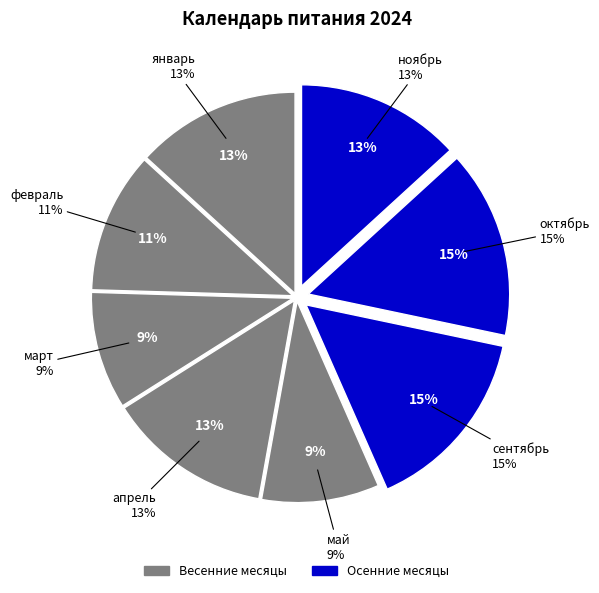

Which slice is the largest?

сентябрь